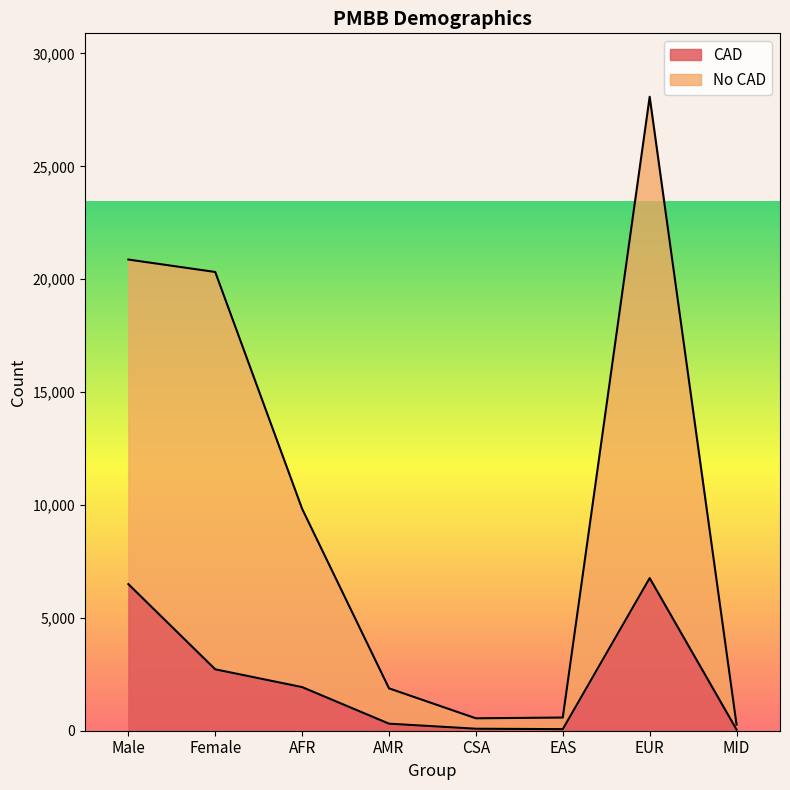

What is the spread (max minus min) of values at MID?

216